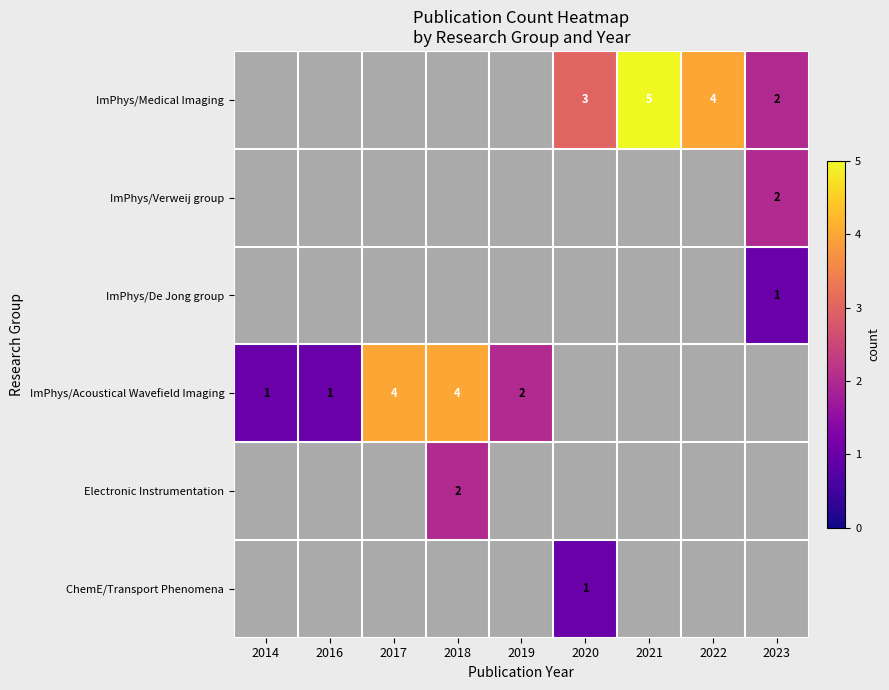

List the labels in order of ImPhys/De Jong group value, smallest first.

2014, 2016, 2017, 2018, 2019, 2020, 2021, 2022, 2023